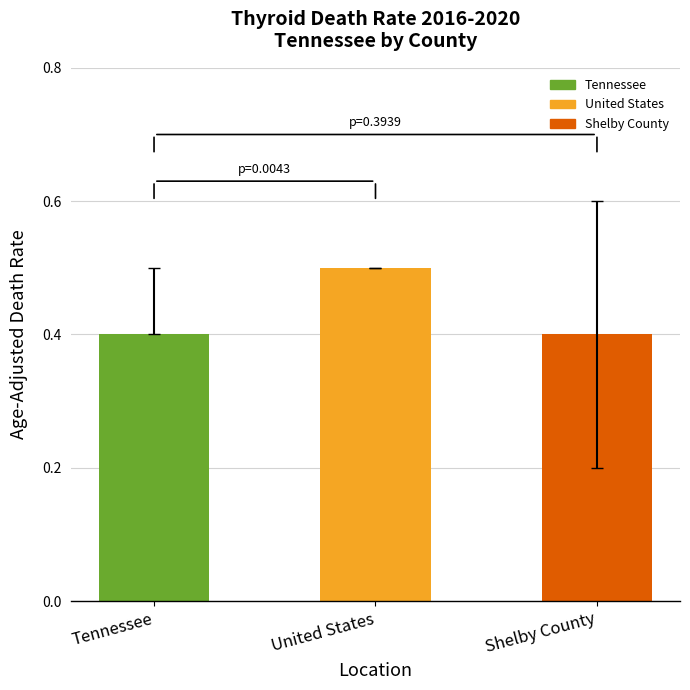

What is the average value?

0.4